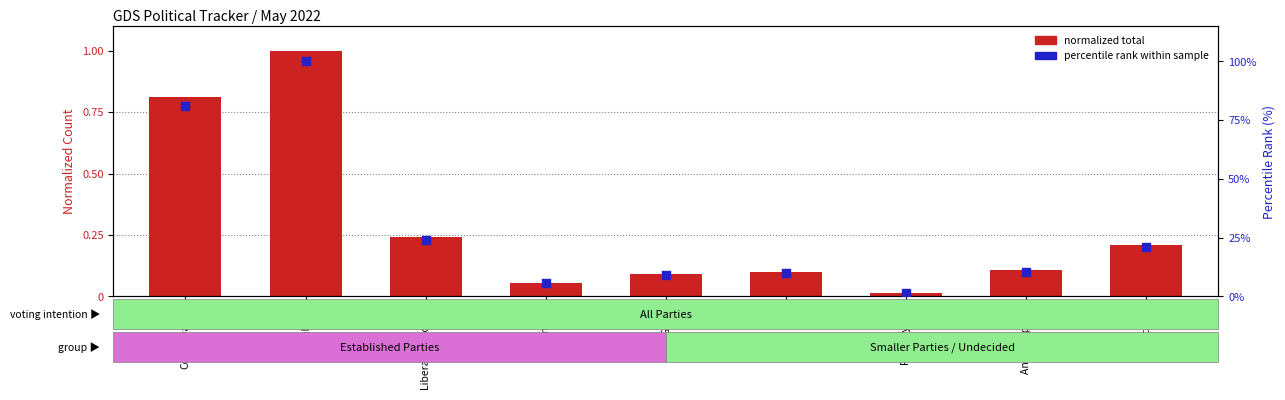

Which series reaches the maximum Y coordinate?

percentile rank within sample